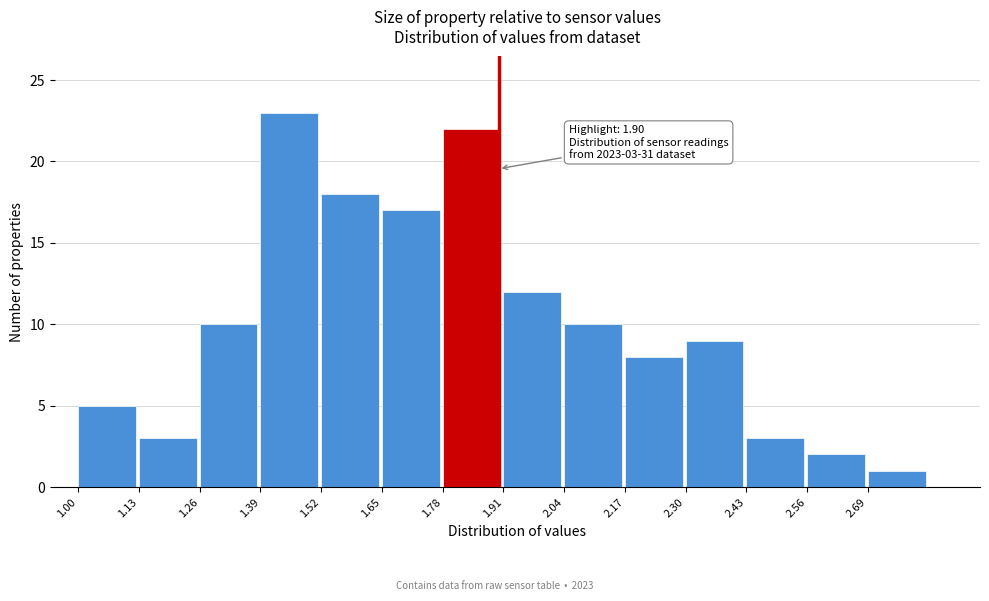

Over which range of the x-axis is the bar tallest?

1.39 to 1.52